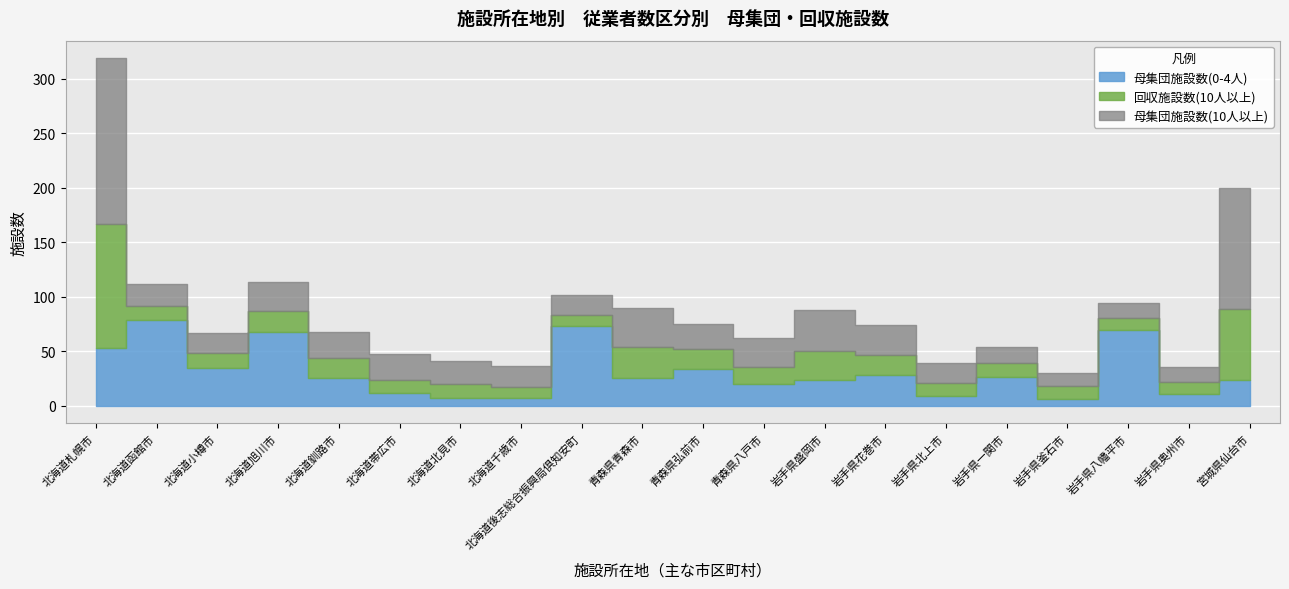

What position from the left is 岩手県八幡平市?

18